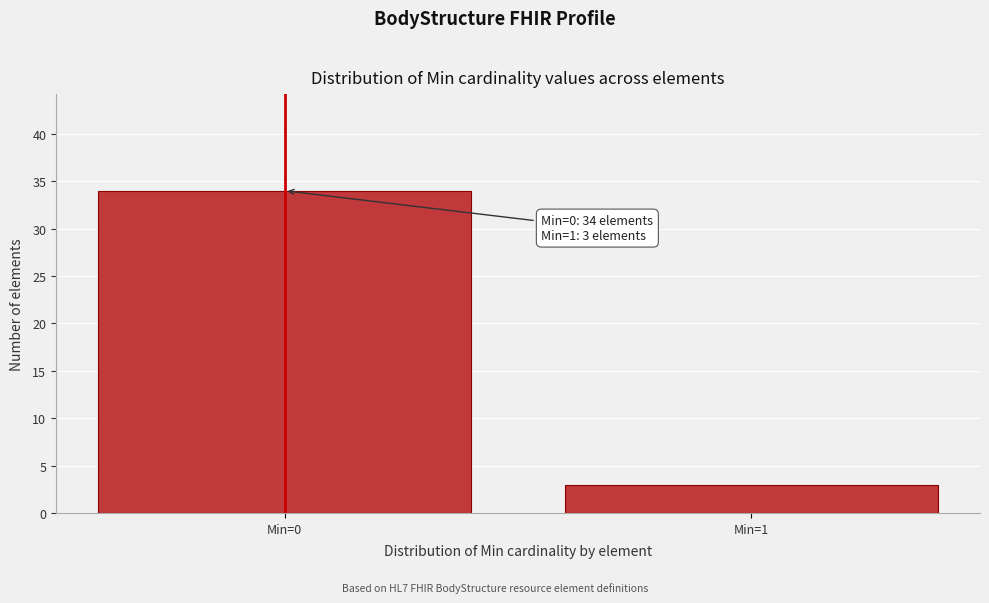

Reading right to left, extract all data points from this chart.

Min=1=3	Min=0=34